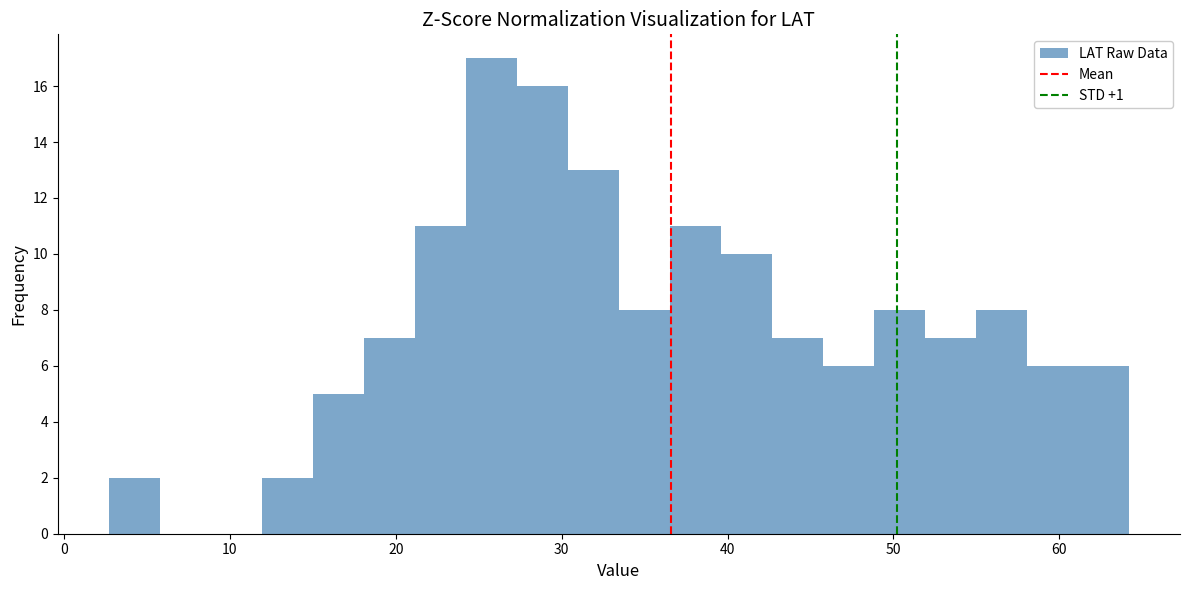

Read against the x-axis, roughly where is the centre of the tallest bar?

26